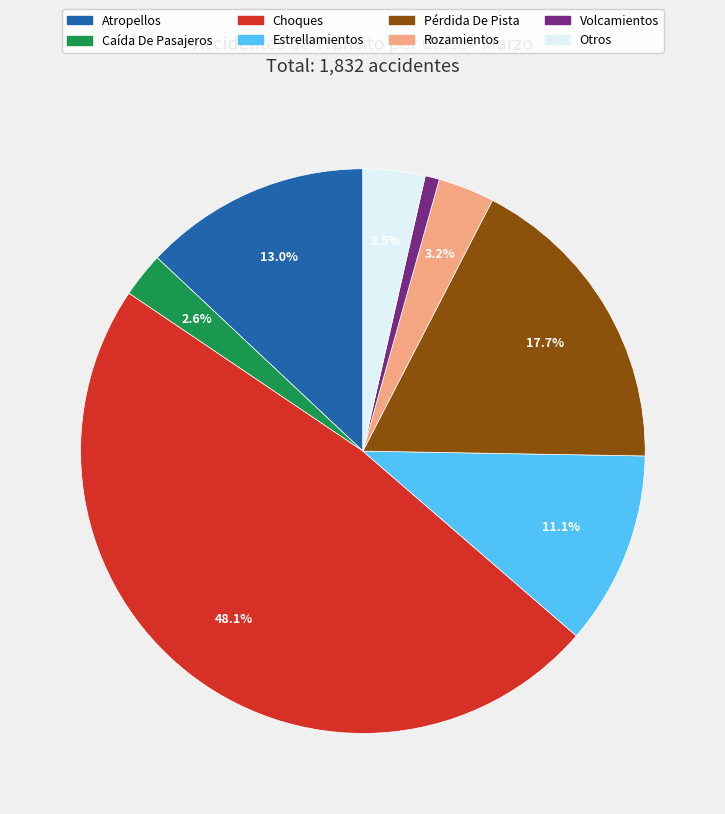

To the nearest percent, what is the average slice percentage?

12%